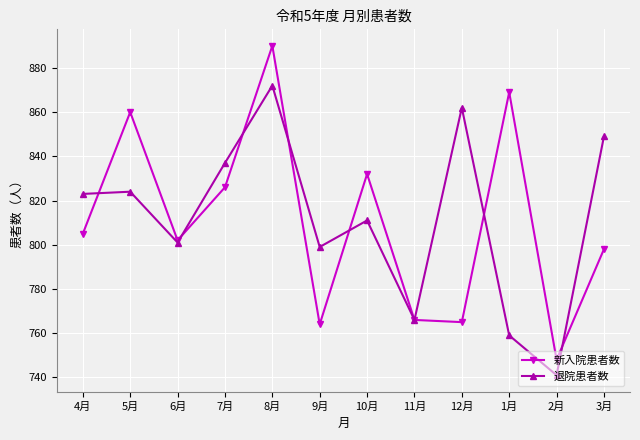

How many interior local valleys does the 新入院患者数 series have?

4